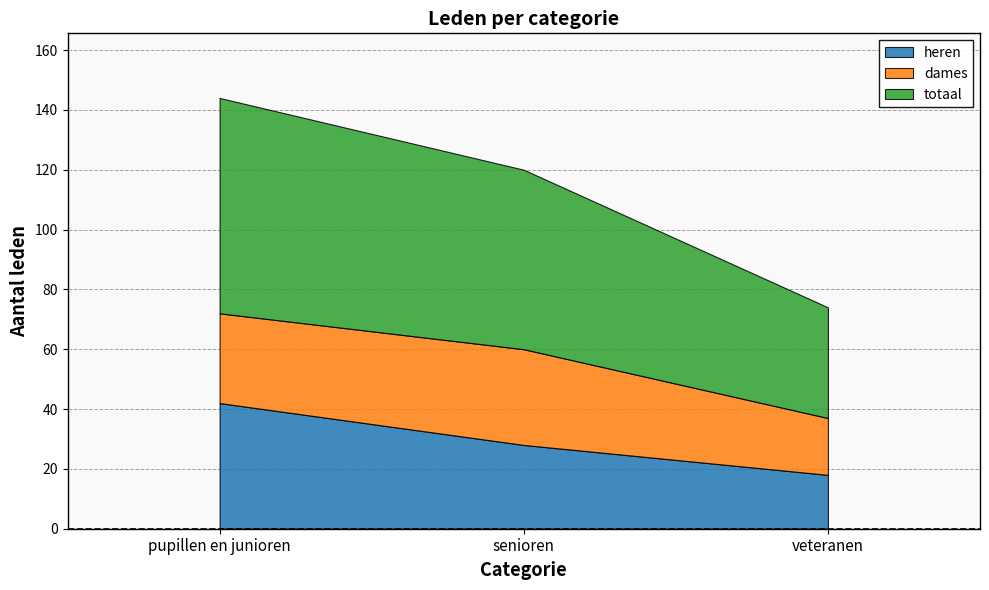

What is the label of the 2nd point from the right?

senioren